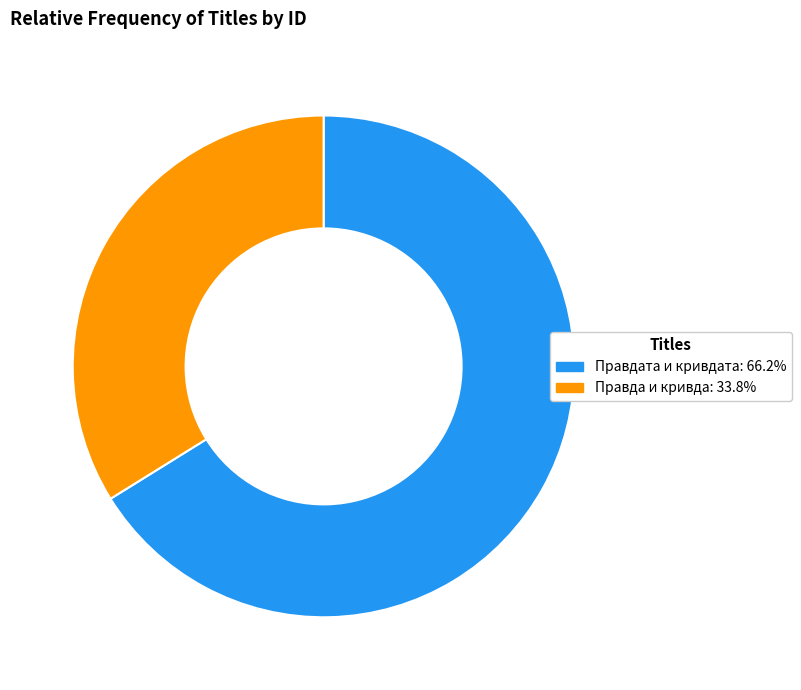

How many slices are in this pie chart?

2